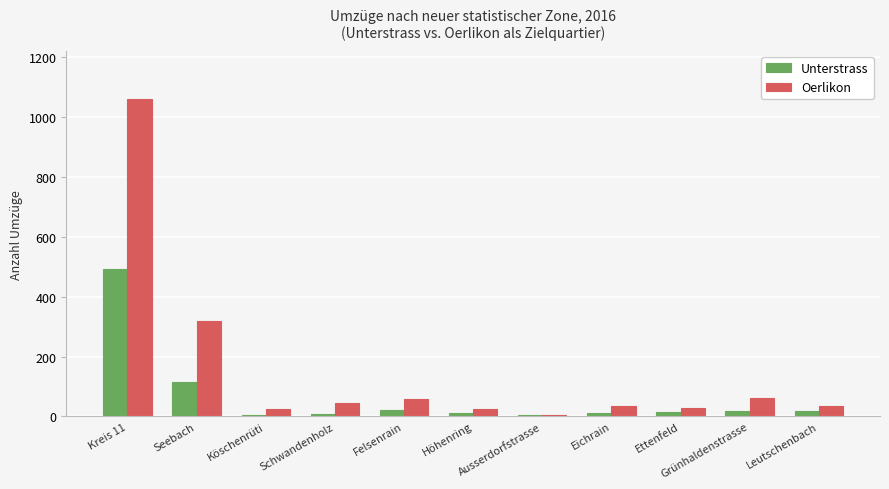

What is the label of the 1st bar from the right?

Leutschenbach